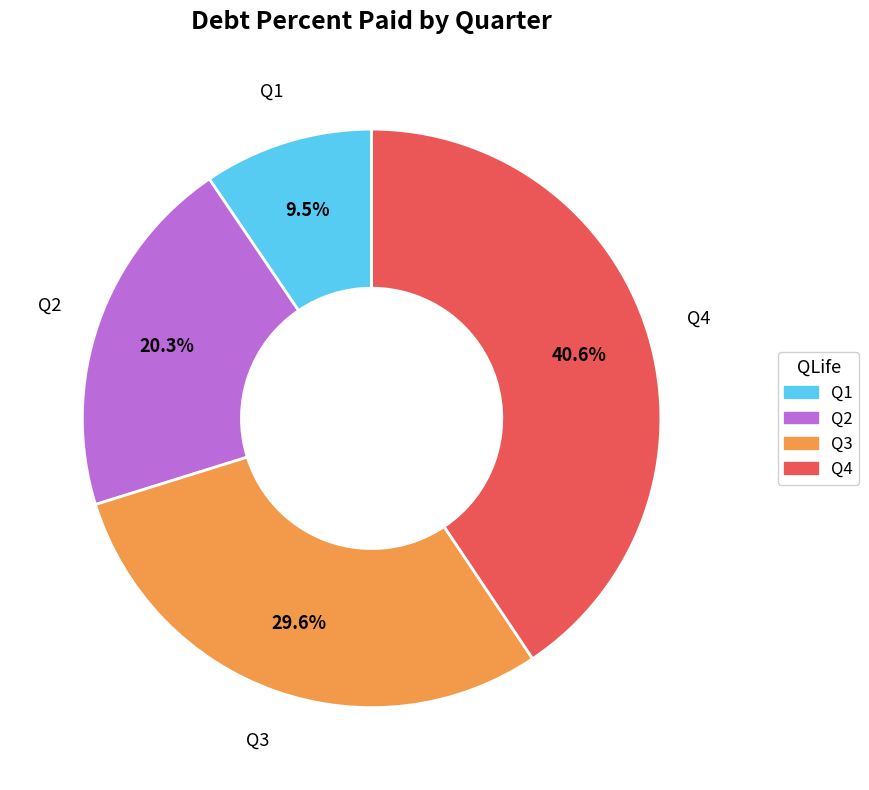

Which slice is the largest?

Q4